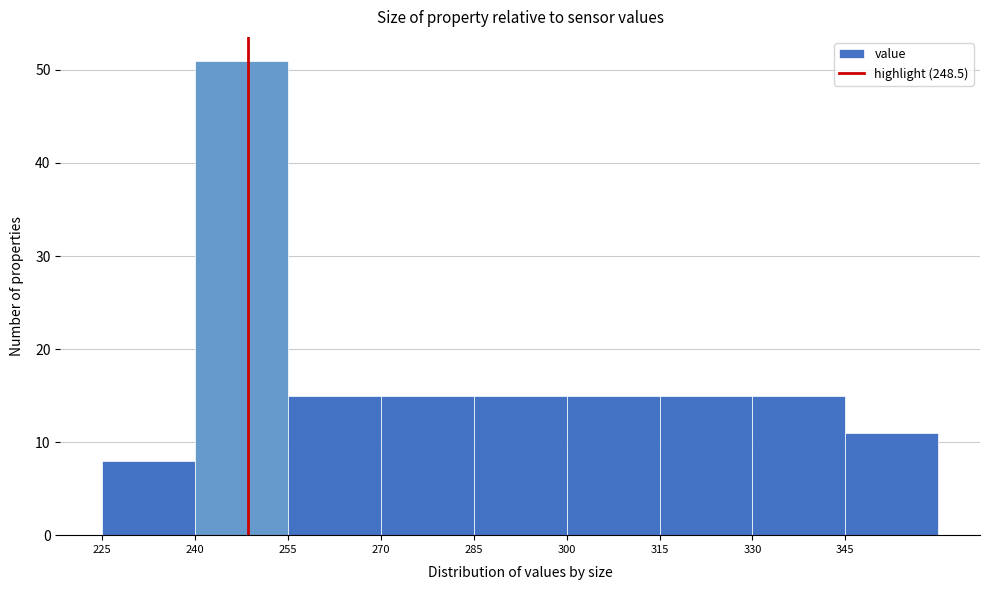

How tall is the bar that spans 330 to 345 on the x-axis? Neither the bar edges nor the heights are printed on the chart, so give them approximately, as read against the axes.

15